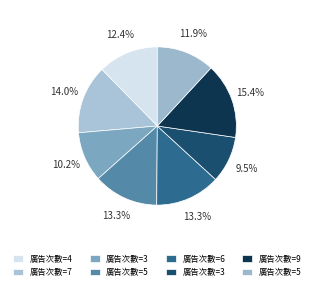

How many segments does this pie chart have?

8